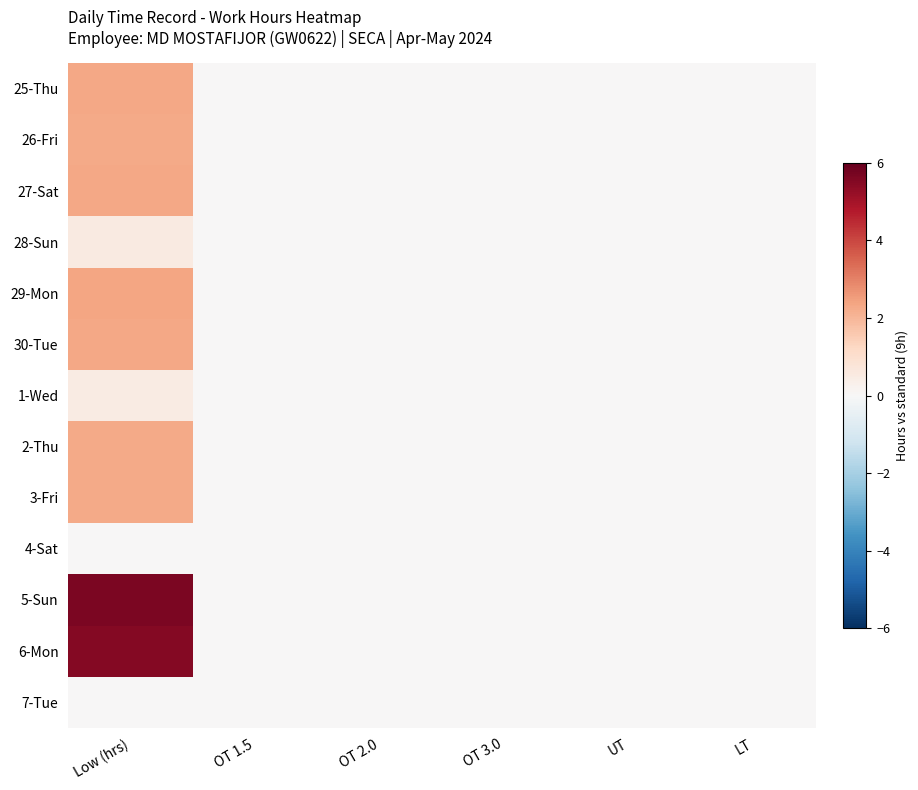

At how many categories does at least one series exceed 3?

1